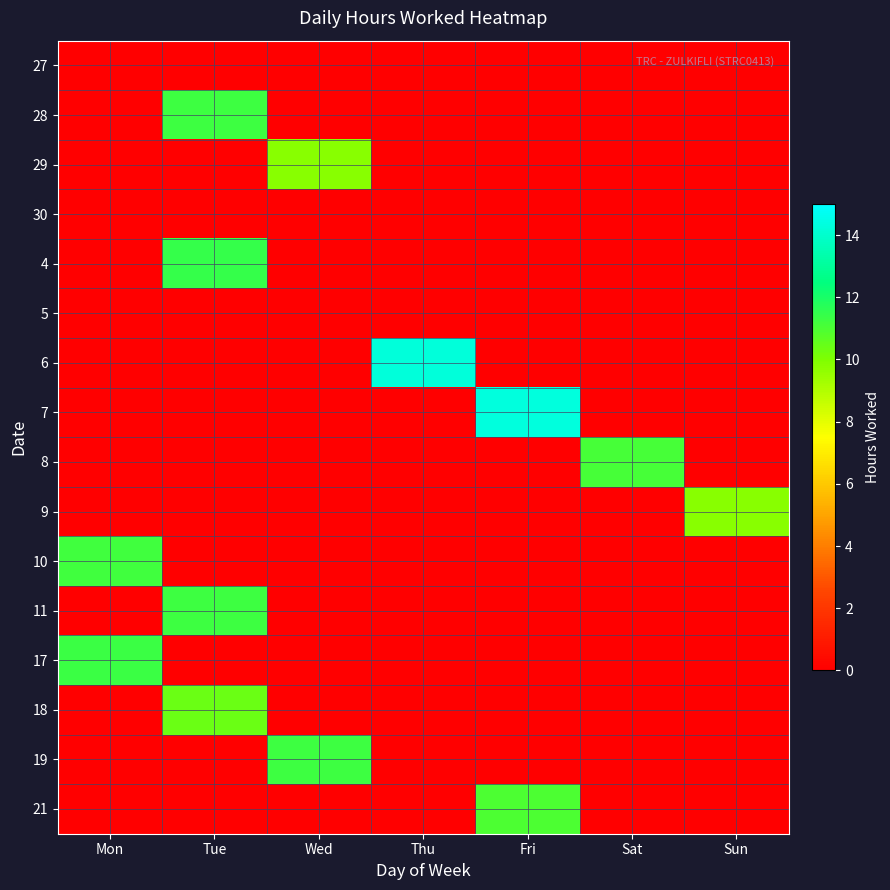

At how many categories does at least one series exceed 10?

6